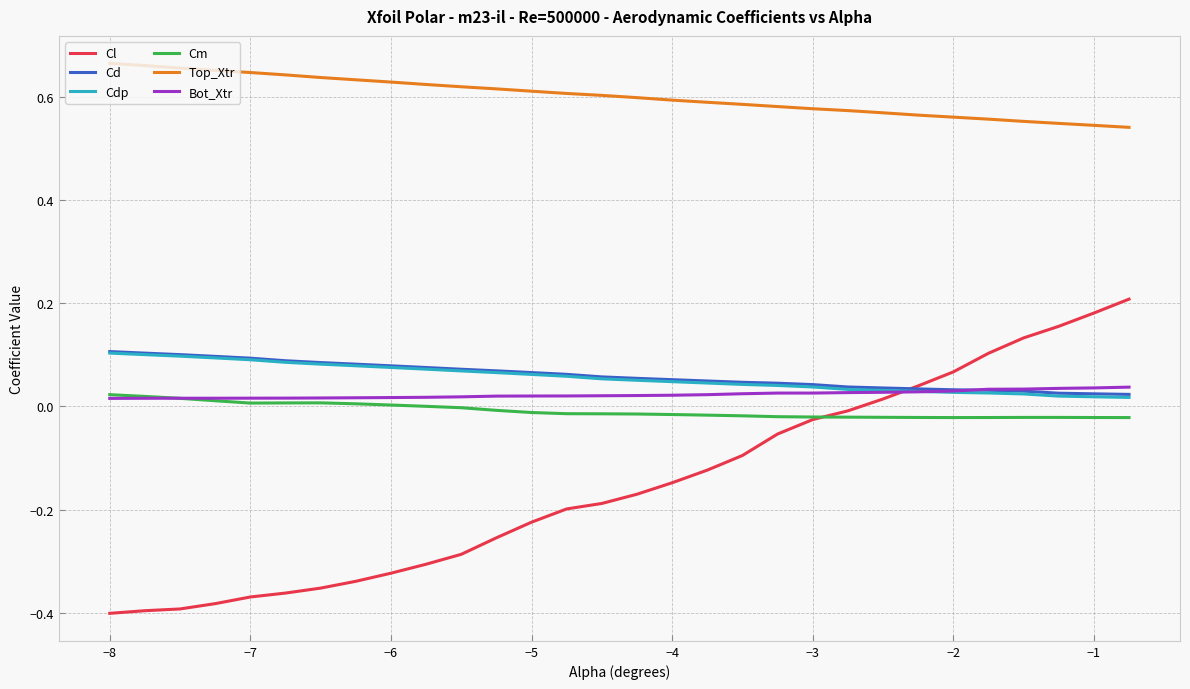

Which series has the largest total across all categories?

Top_Xtr